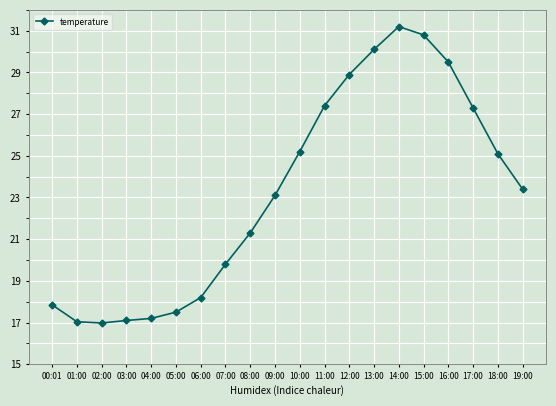

What is the label of the 12th point from the right?

08:00